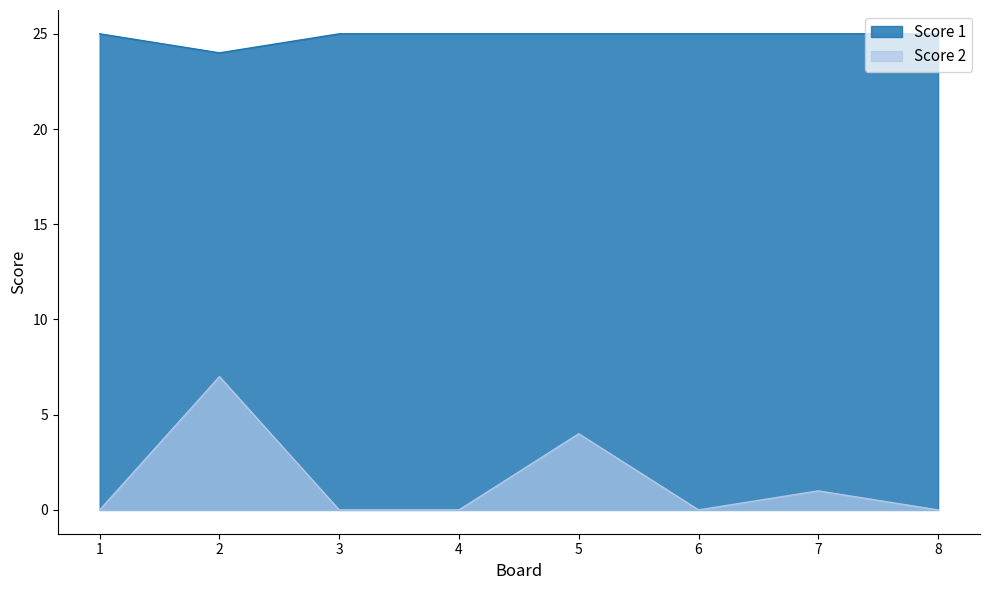

Does the chart display data point markers on the line(s)?

No